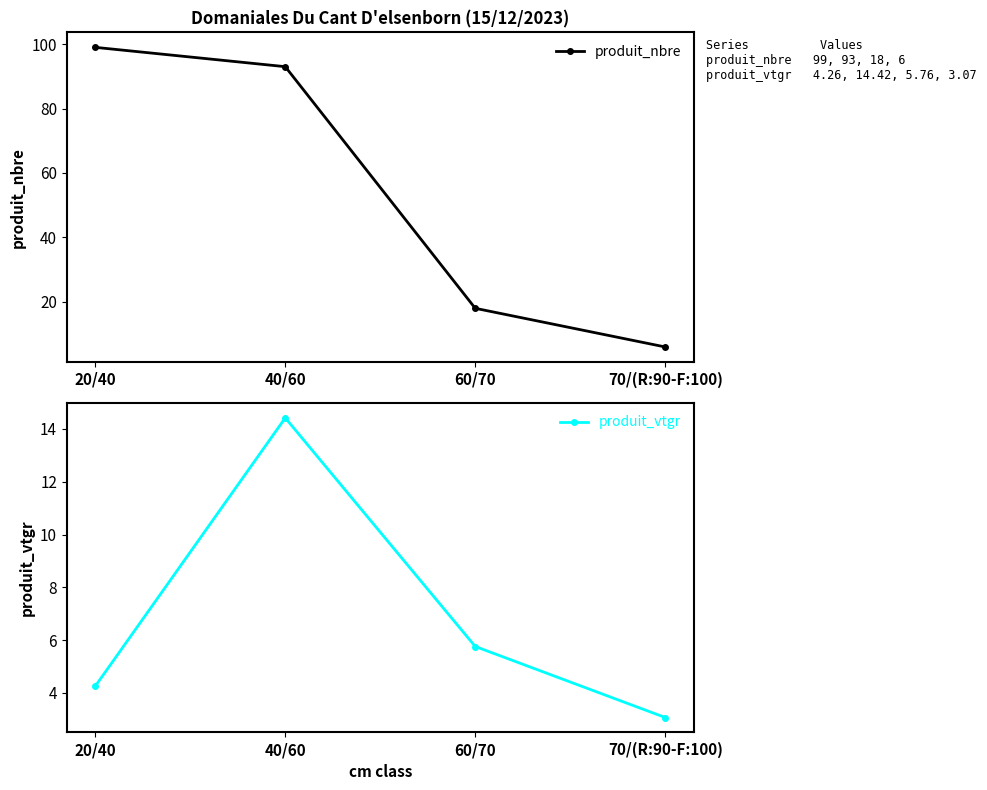

What is the difference between the maximum and second lowest values in the produit_vtgr series?

10.2